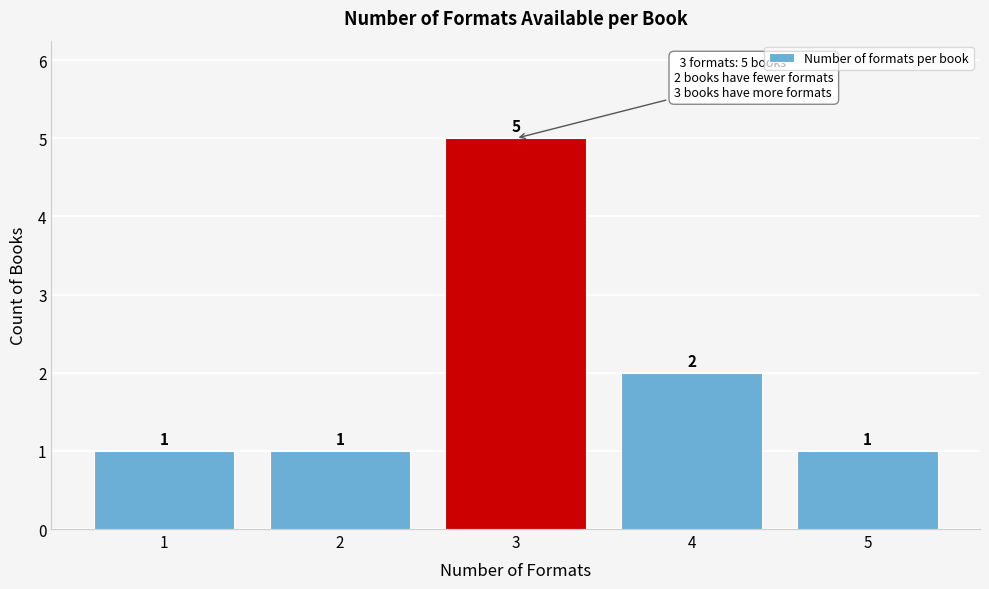

Reading left to right, what are all the values shown in this chart?

1=1	2=1	3=5	4=2	5=1